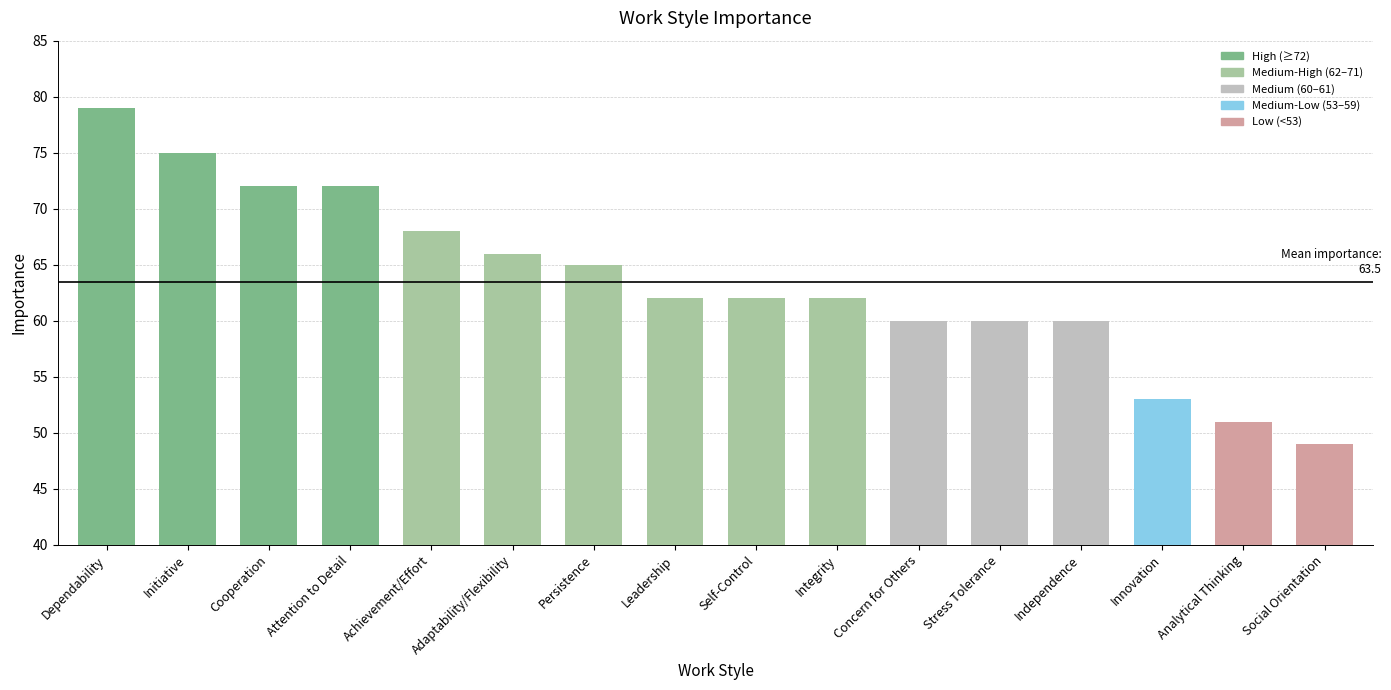

Count the number of data series in this chart.

1